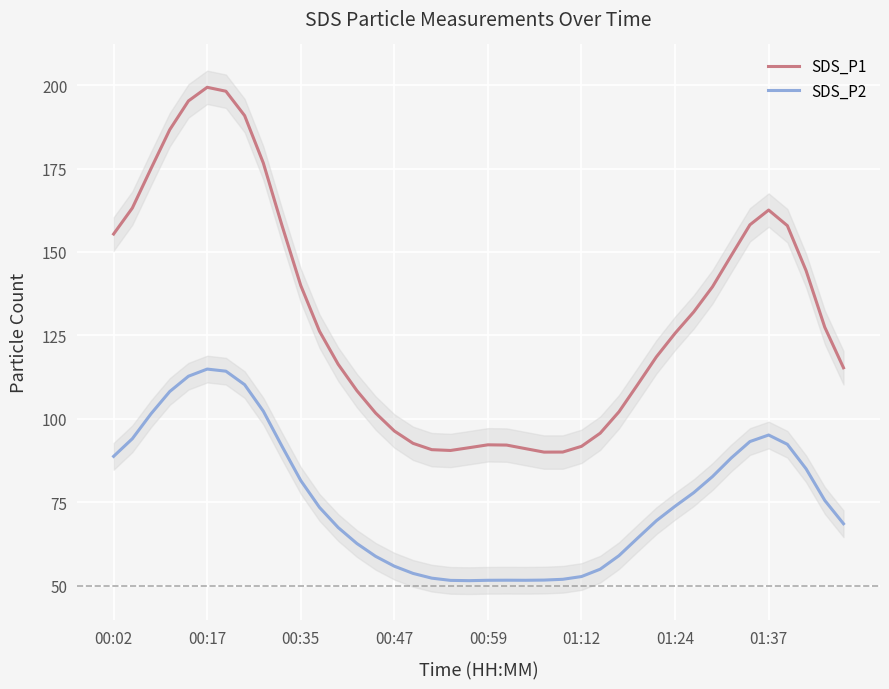

What is the lowest value of the SDS_P2 series?

51.5